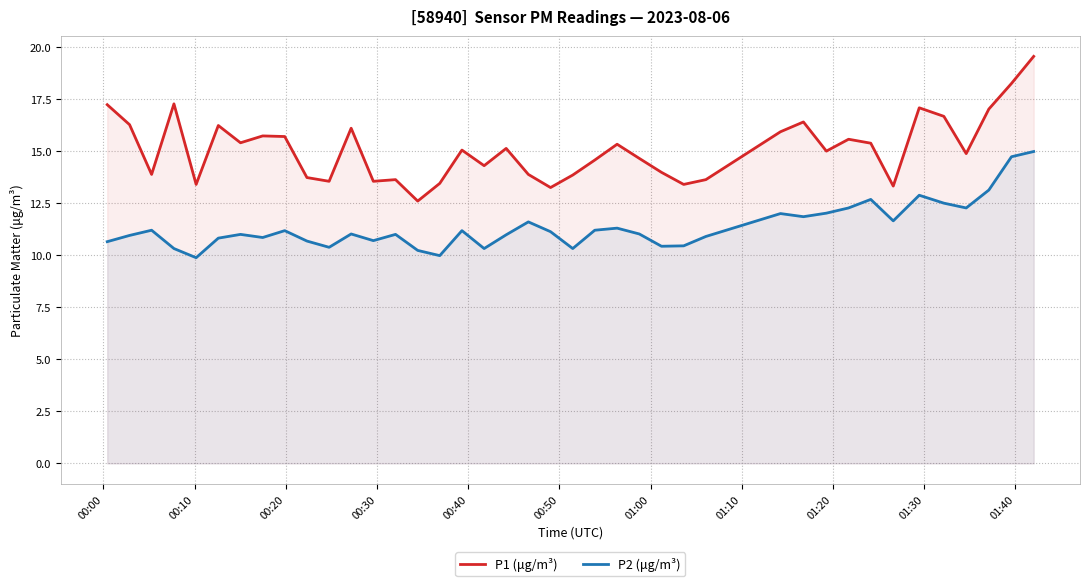

True or false: P1 (μg/m³) and P2 (μg/m³) intersect in this chart.

False